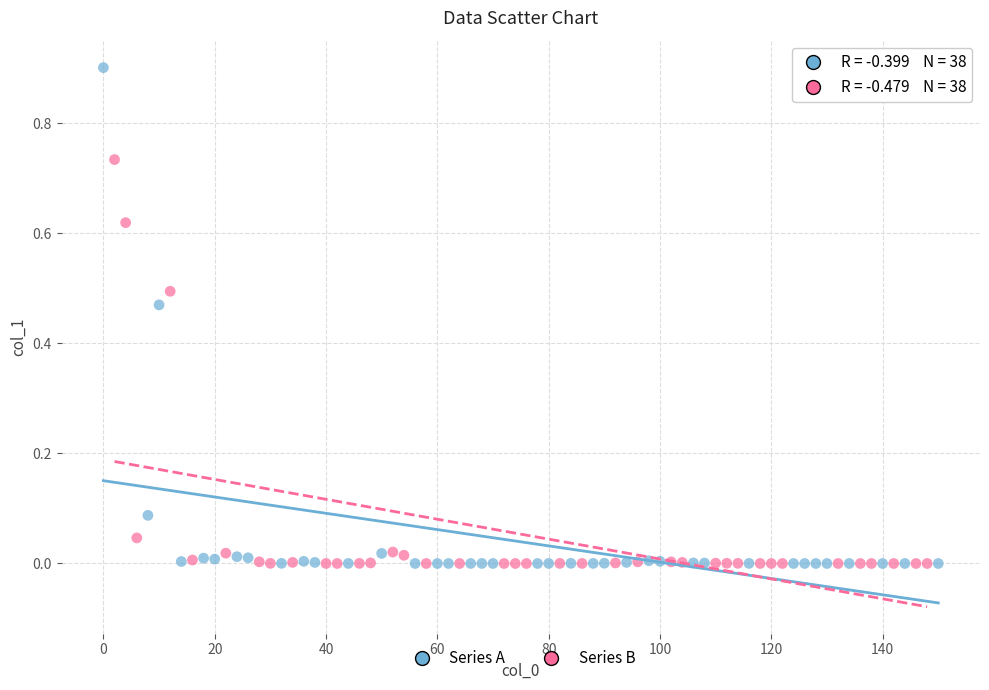

Which series has the largest Y range (max minus min)?

Series A